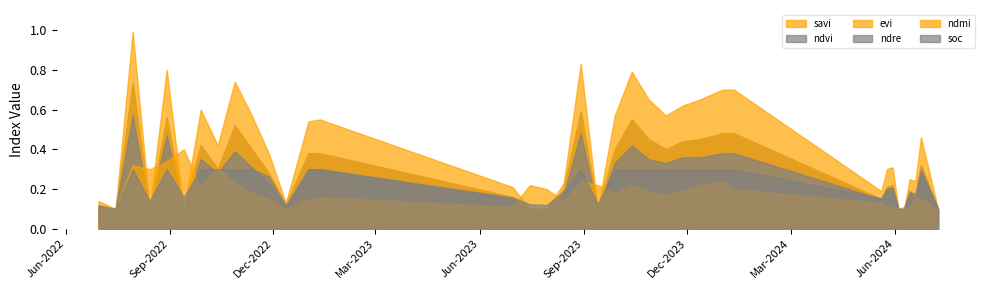

Which has a higher value, 13-10-2023 or 12-11-2022?

13-10-2023